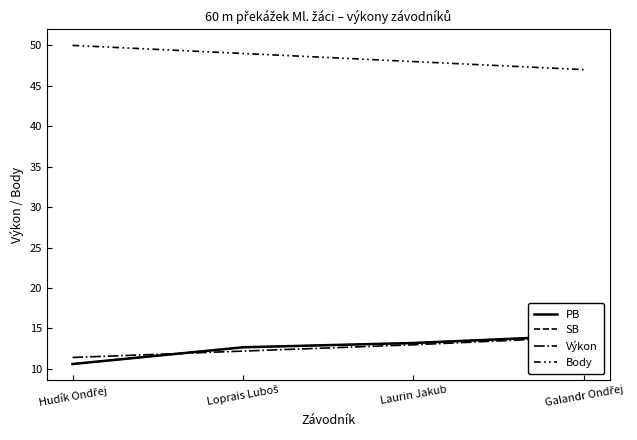

What is the difference between the second highest and minimum values in the Body series?

2.0